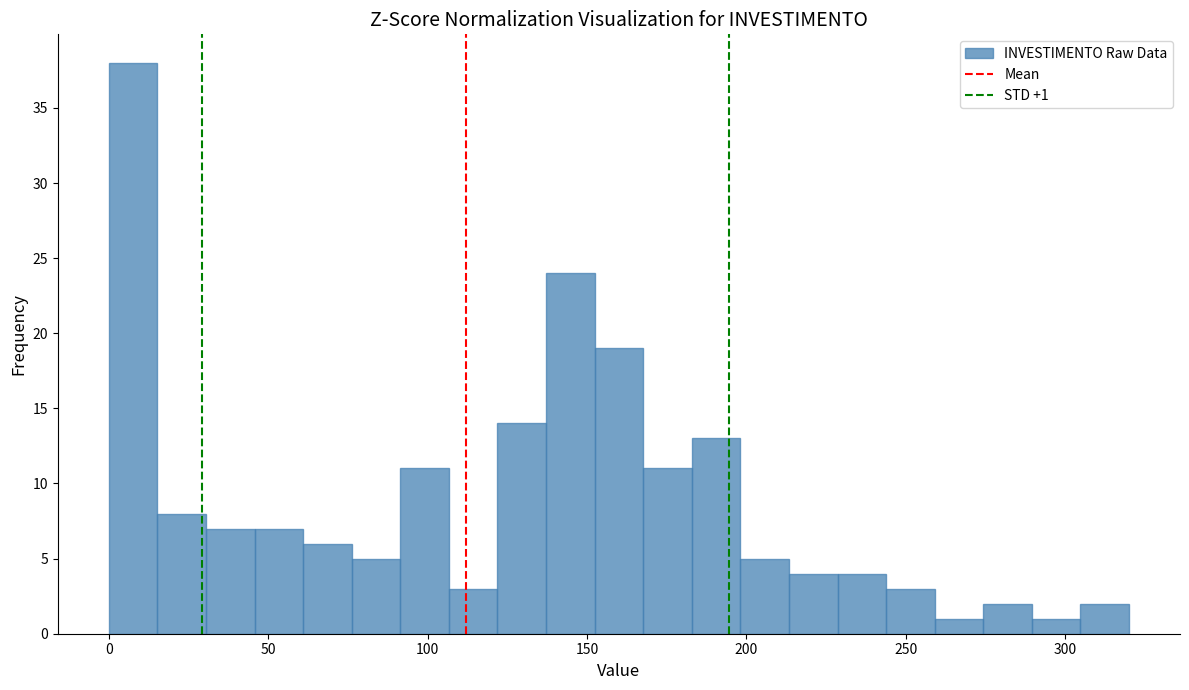

Read against the x-axis, roughly where is the centre of the tallest bar?

10